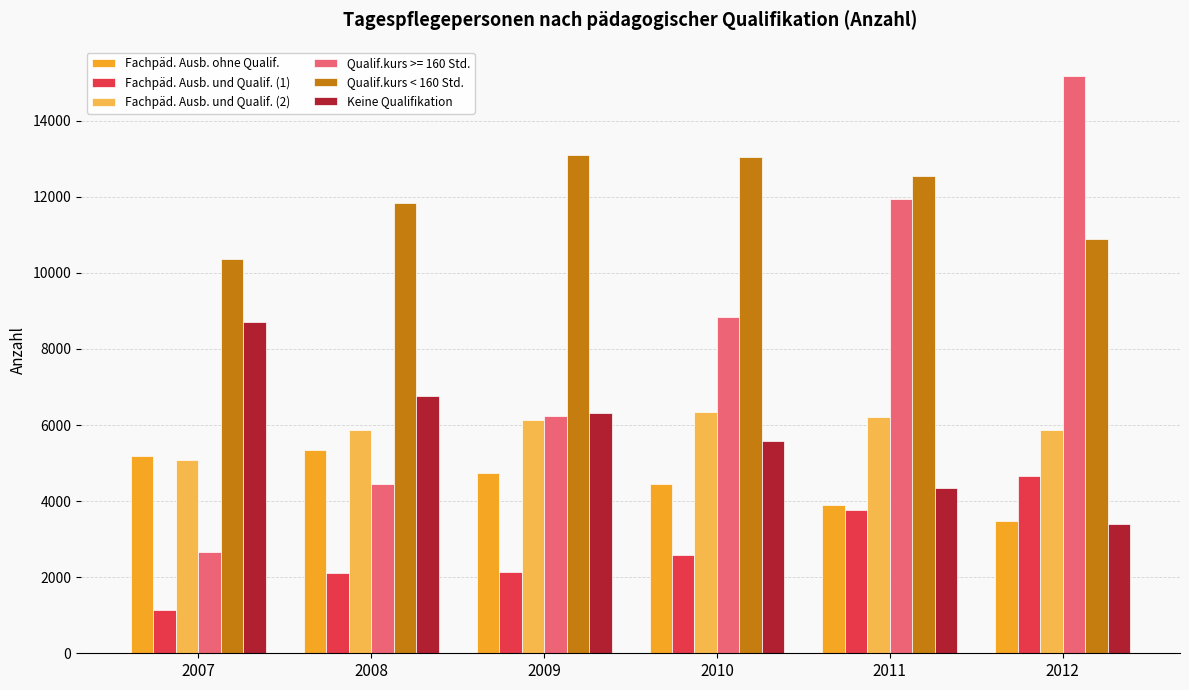

The value of Fachpäd. Ausb. und Qualif. (2) at 2009 is 6136. True or false?

True